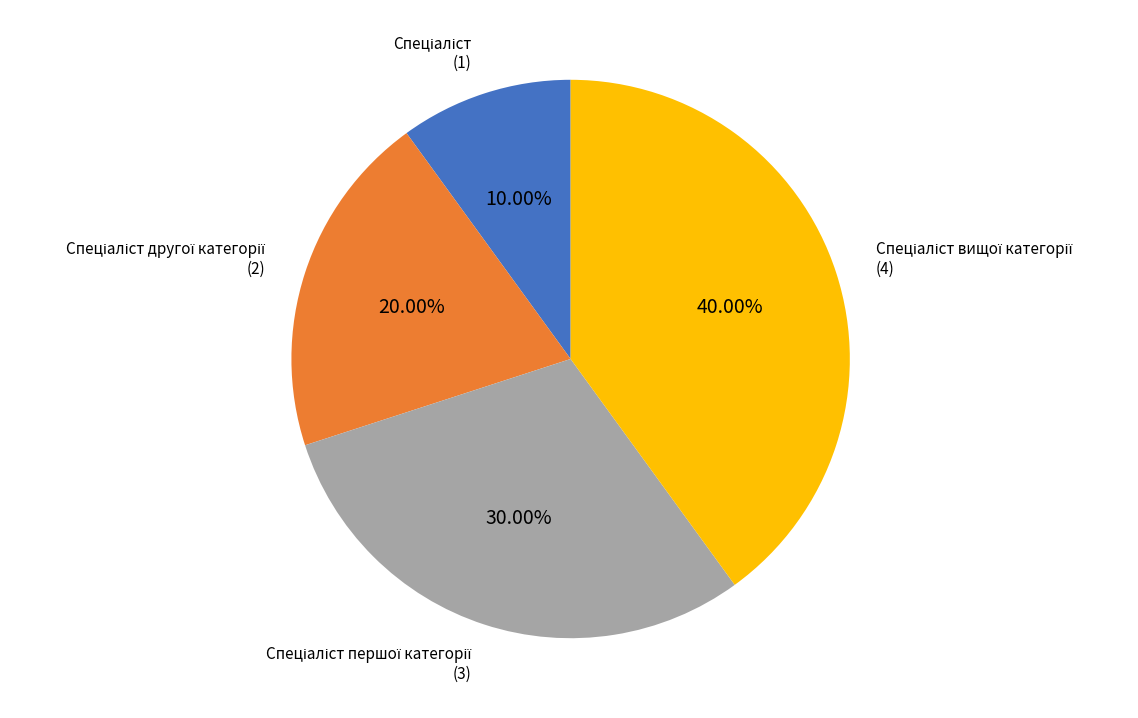

Is there a majority slice in this chart?

No